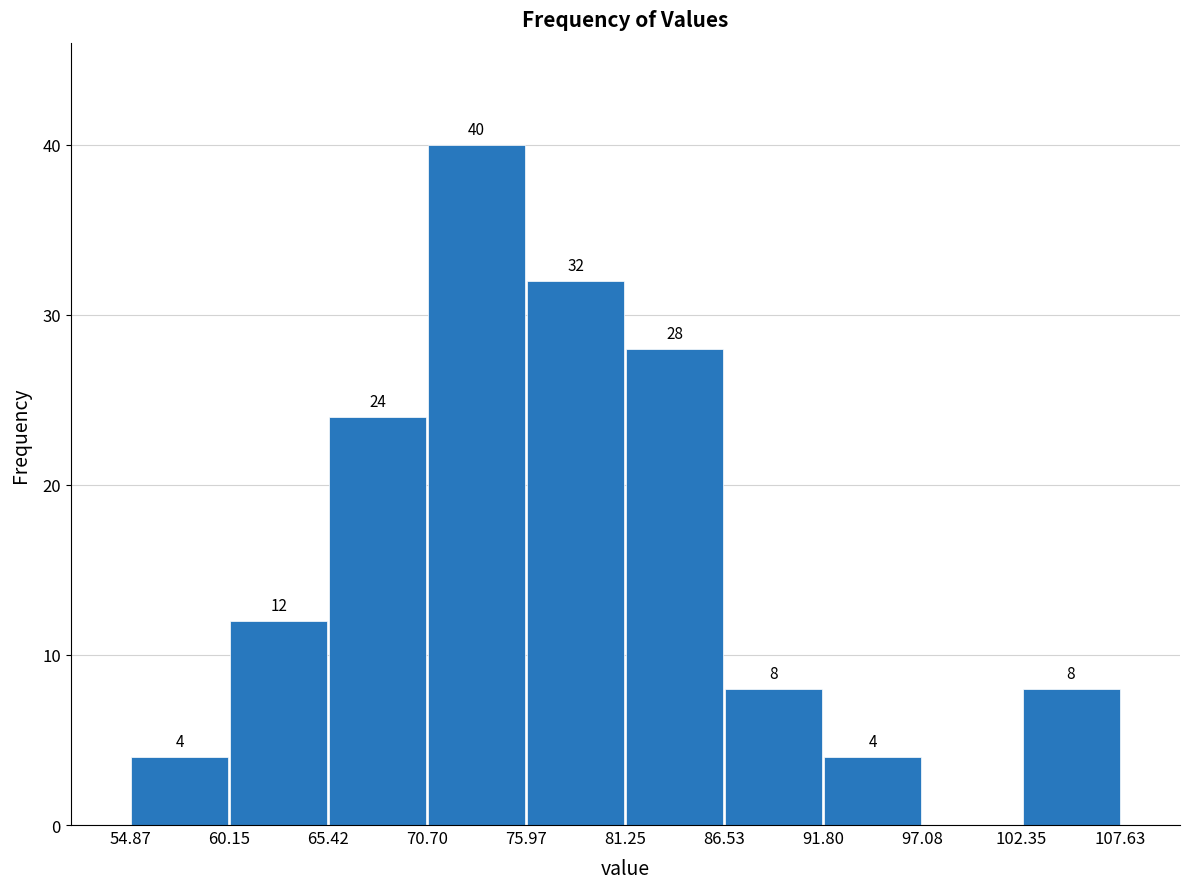

Over which range of the x-axis is the bar tallest?

70.70 to 75.97